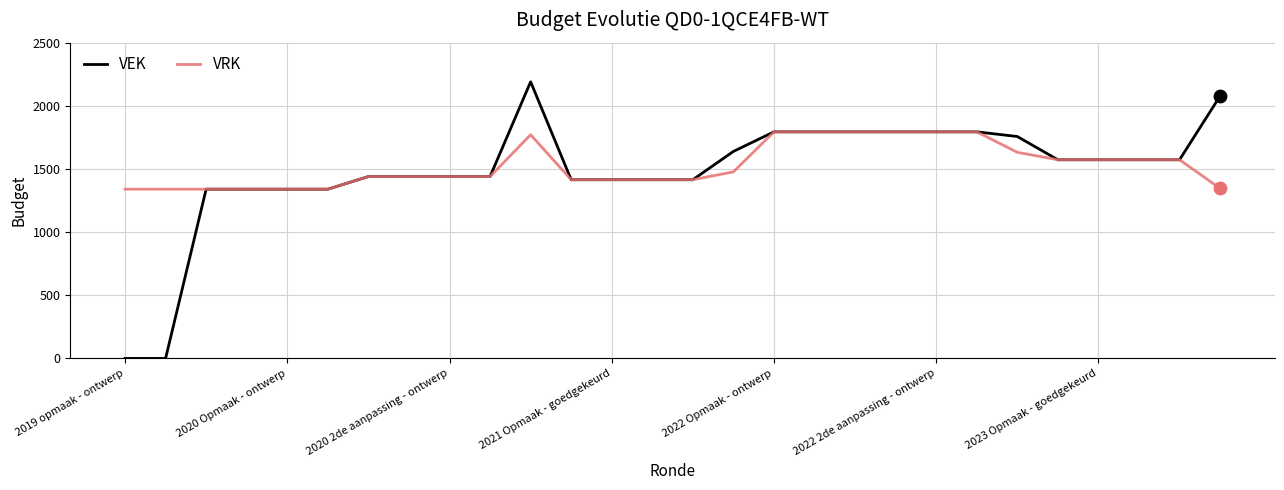

At how many categories does at least one series exceed 527?

28